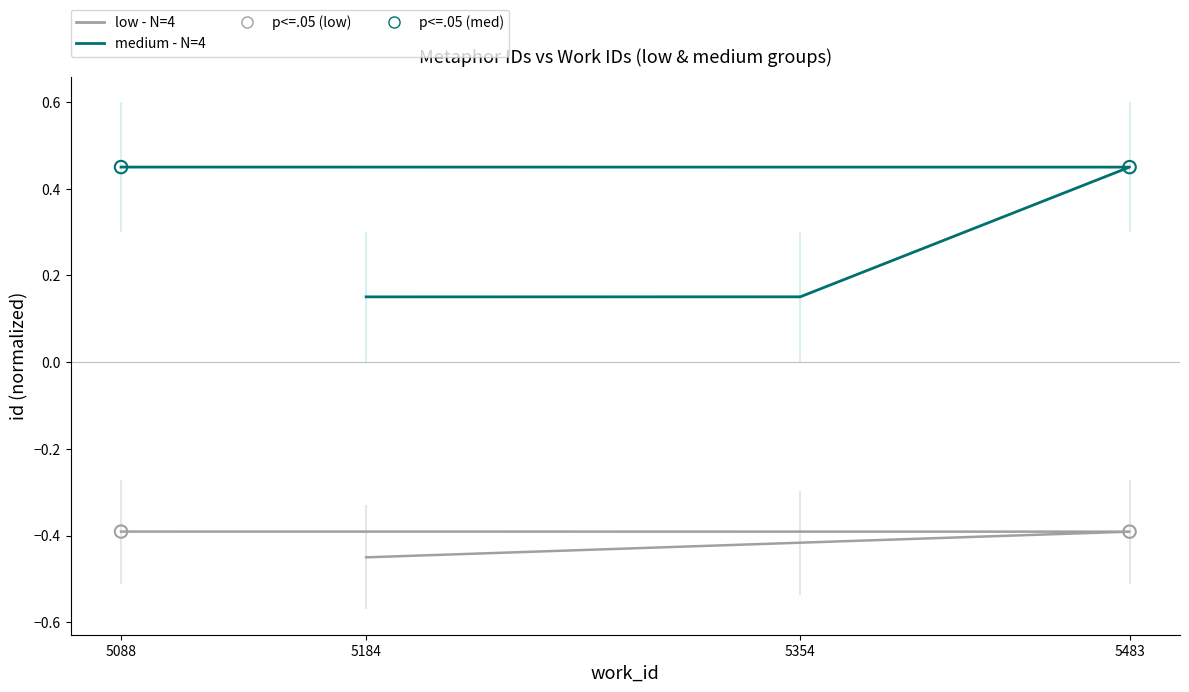

Which series has the largest Y range (max minus min)?

medium - N=4